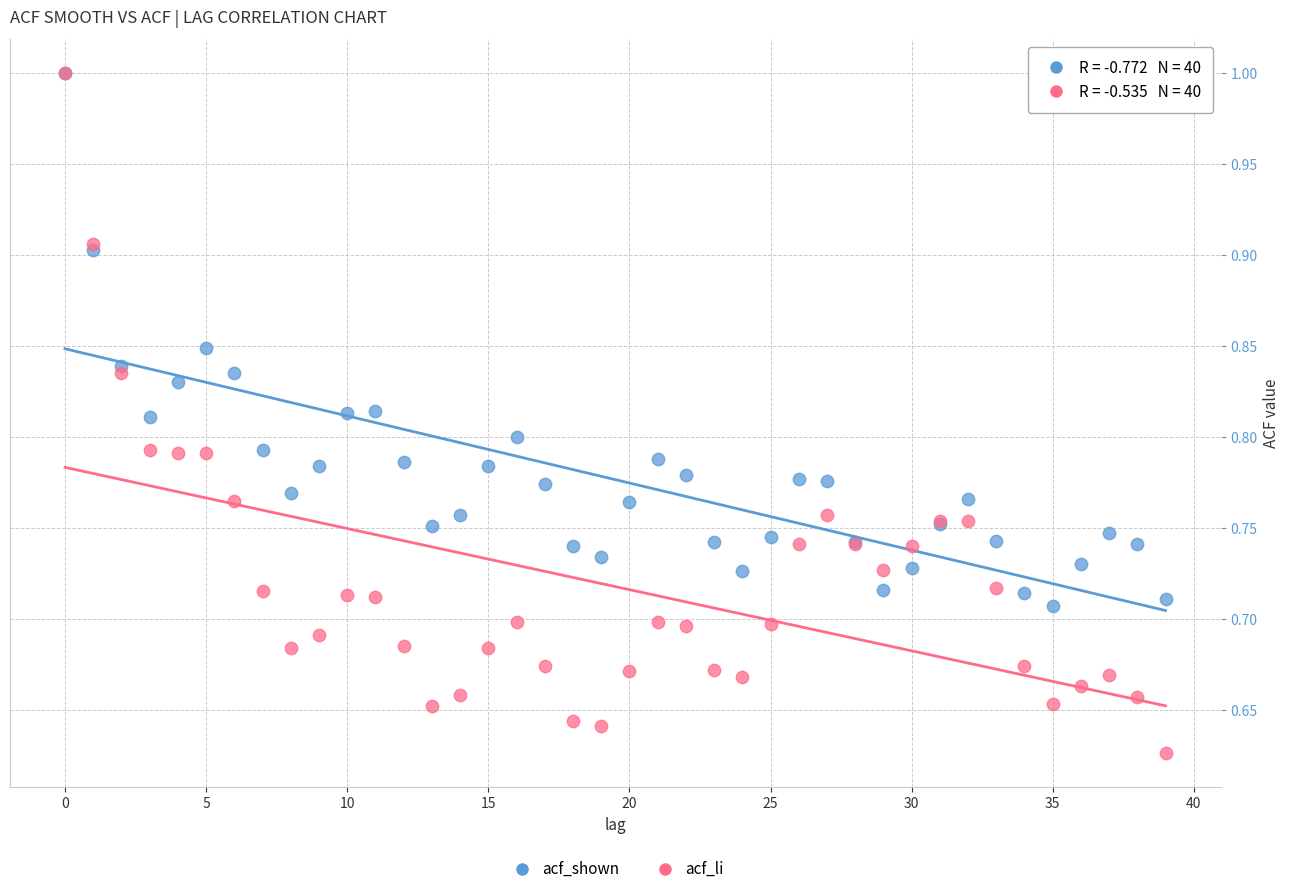

What are all the series names shown in the legend?

acf_shown, acf_li